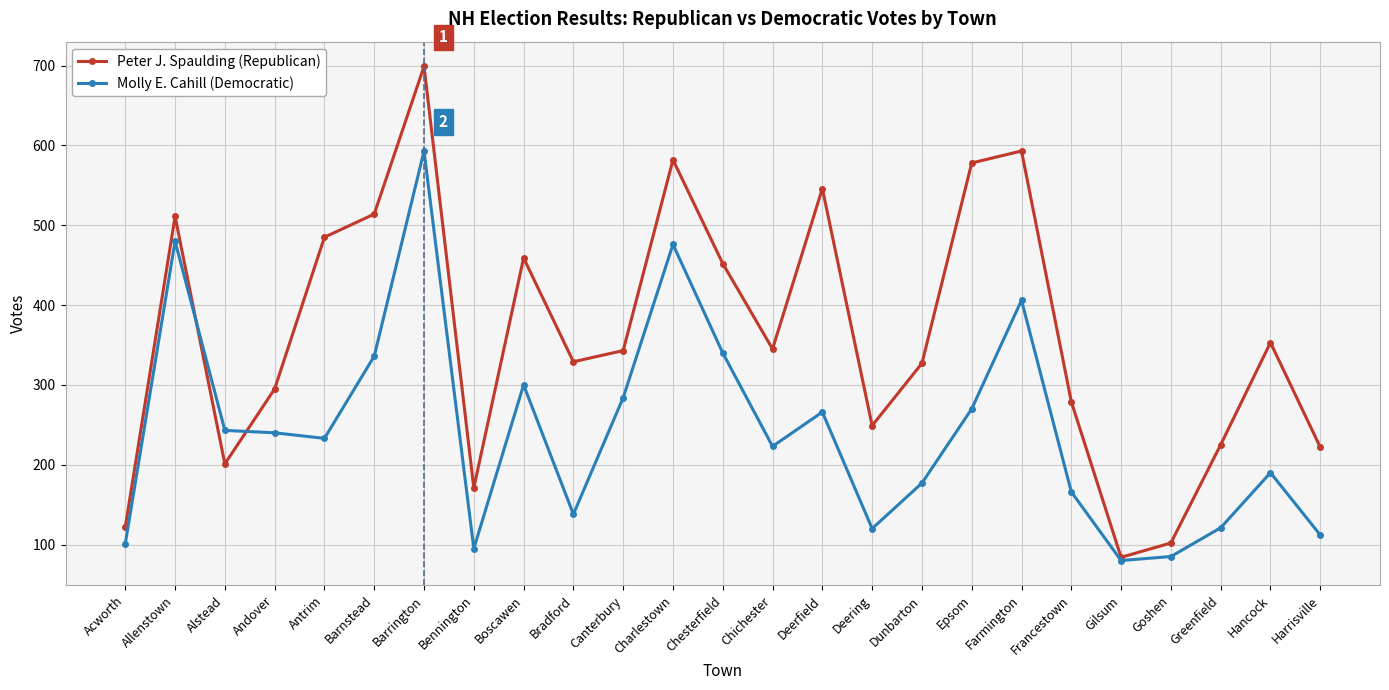

List the series in order of their peak value, highest first.

Peter J. Spaulding (Republican), Molly E. Cahill (Democratic)